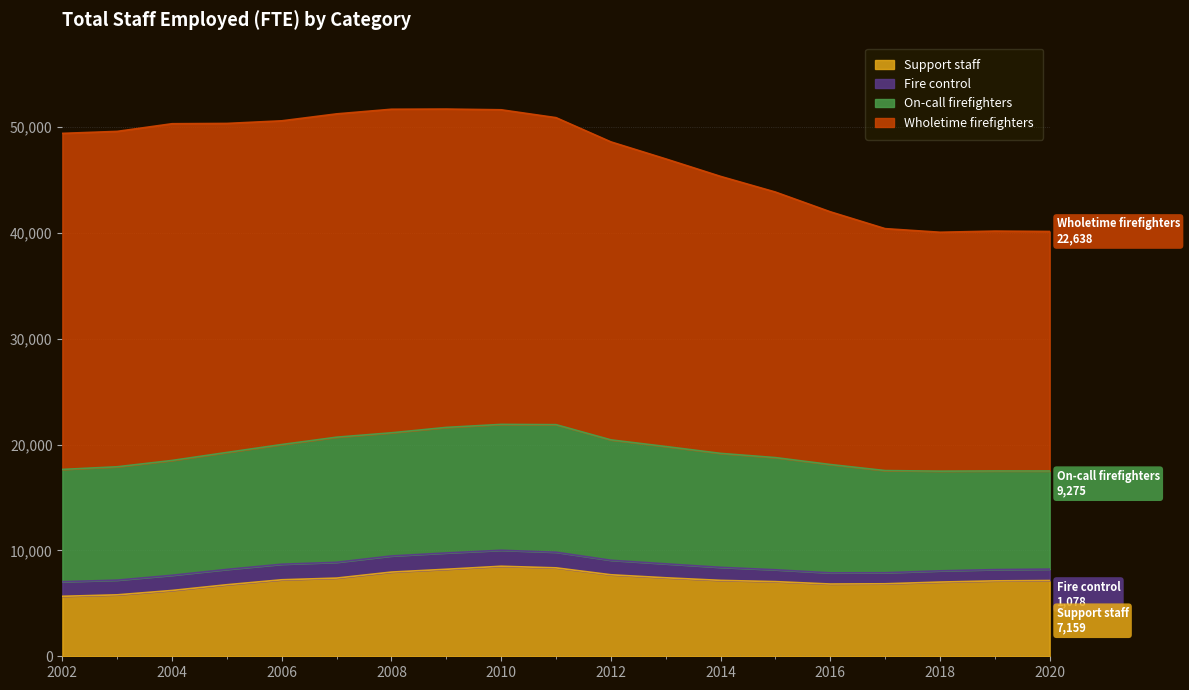

True or false: Fire control and Support staff cross at least once.

False